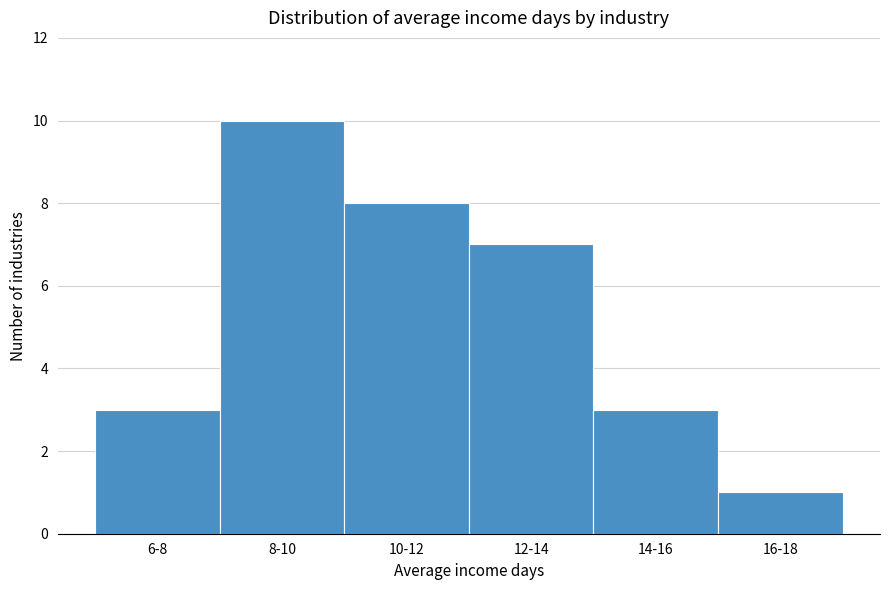

Reading left to right, transcribe all the data shown in this chart.

3	10	8	7	3	1